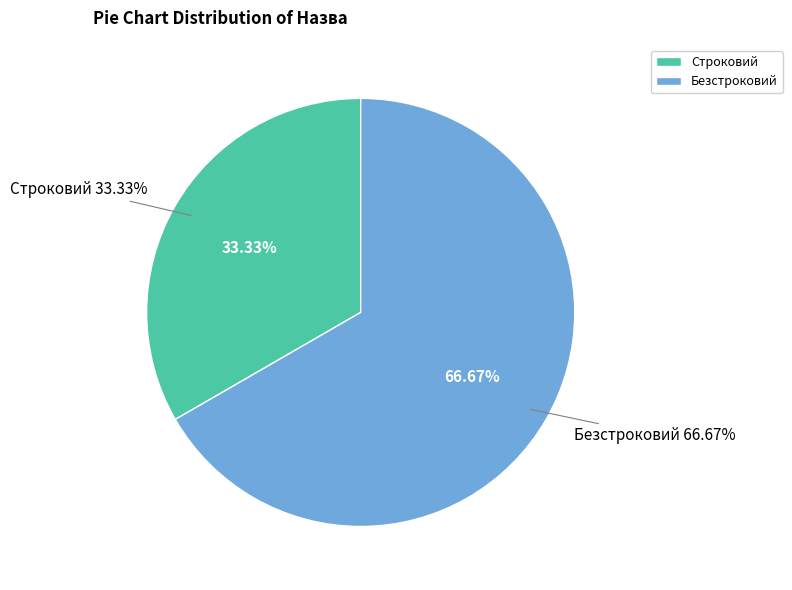

Is it true that Безстроковий is 80% of the pie?

False